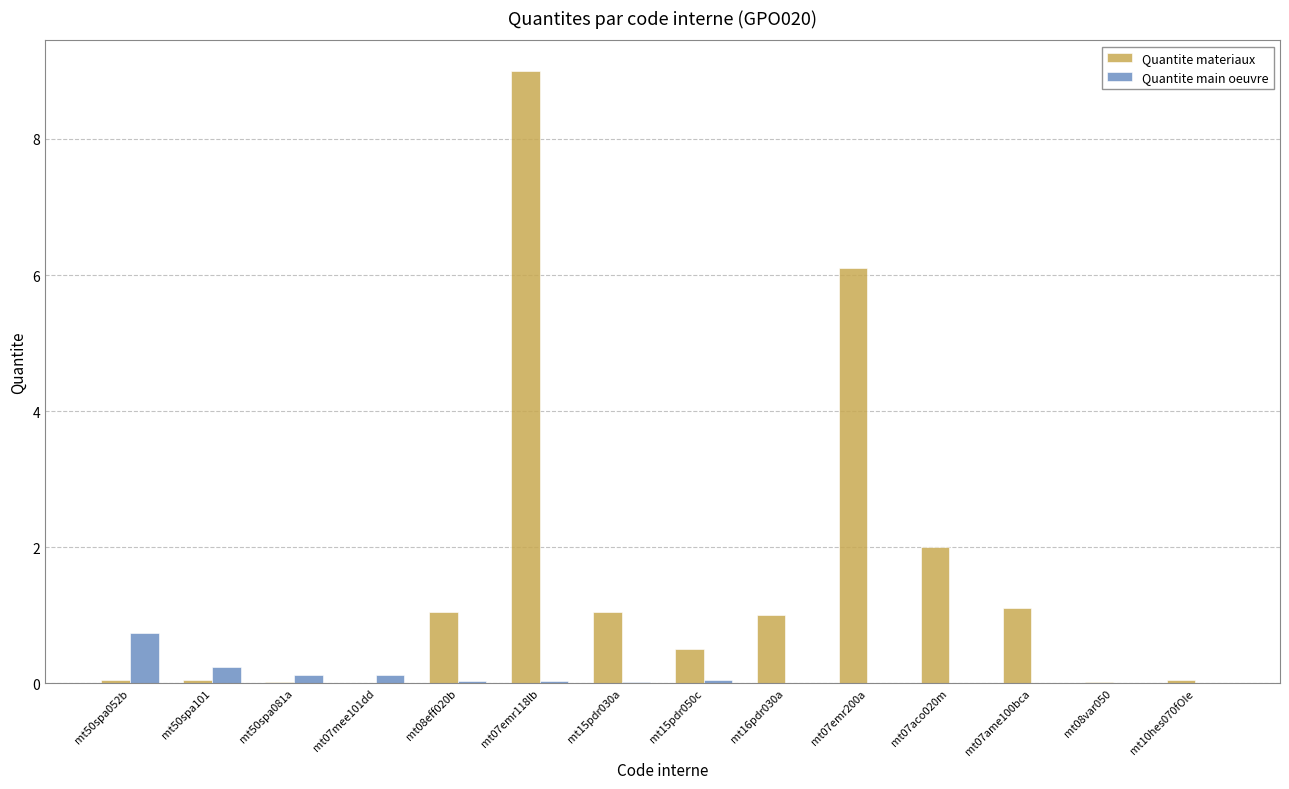

What is the highest value of the Quantite materiaux series?

9.0